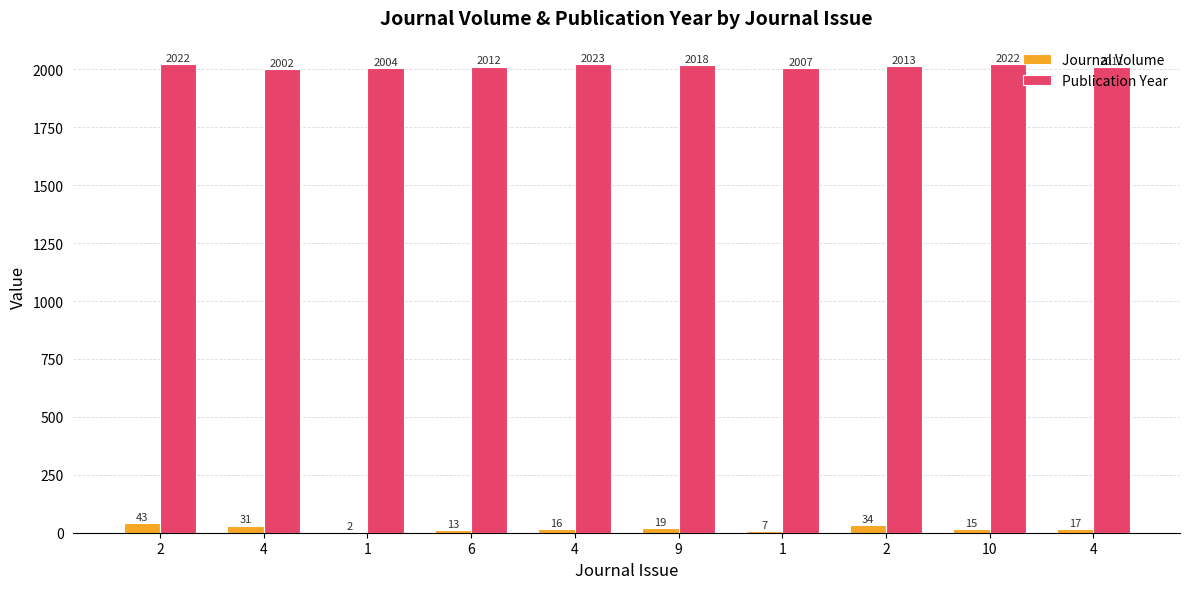

How many series are shown in this chart?

2